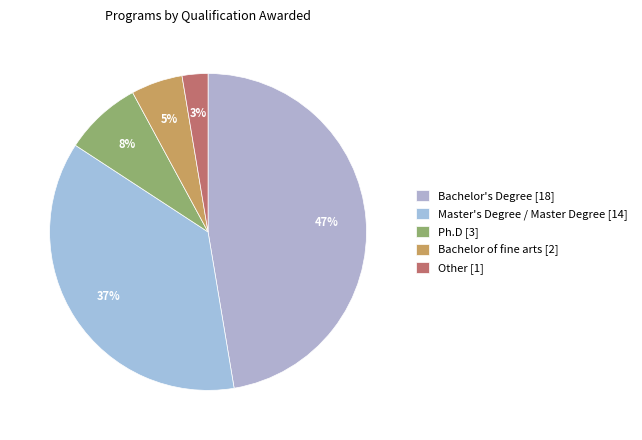

The Bachelor of fine arts [2] slice represents 5% of the pie. True or false?

True